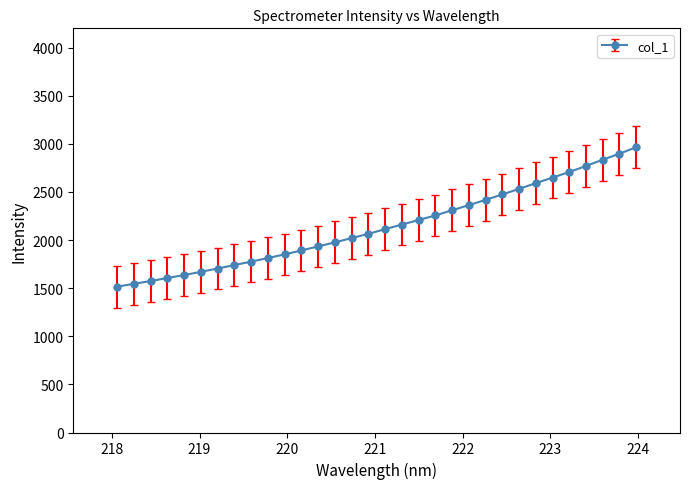

What is the value of the 27th point from the left?

2648.7